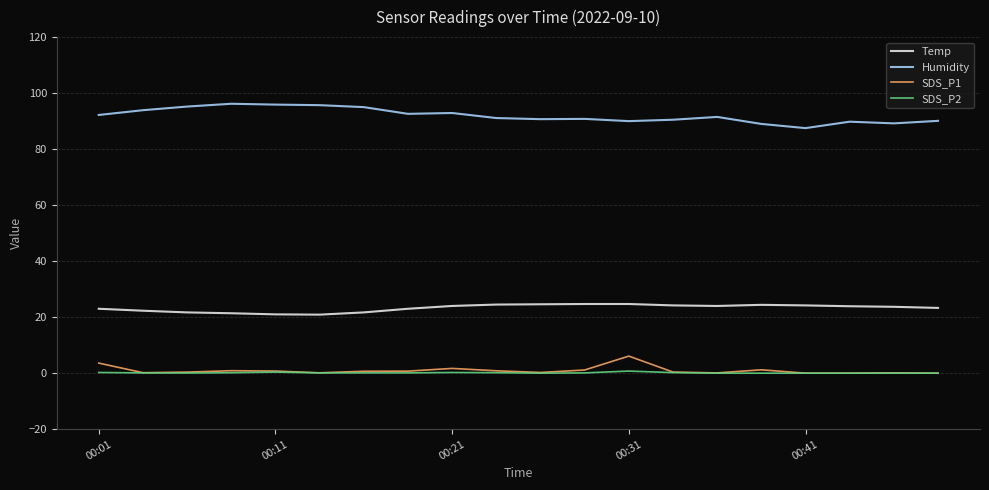

What is the highest value of the Temp series?

24.7